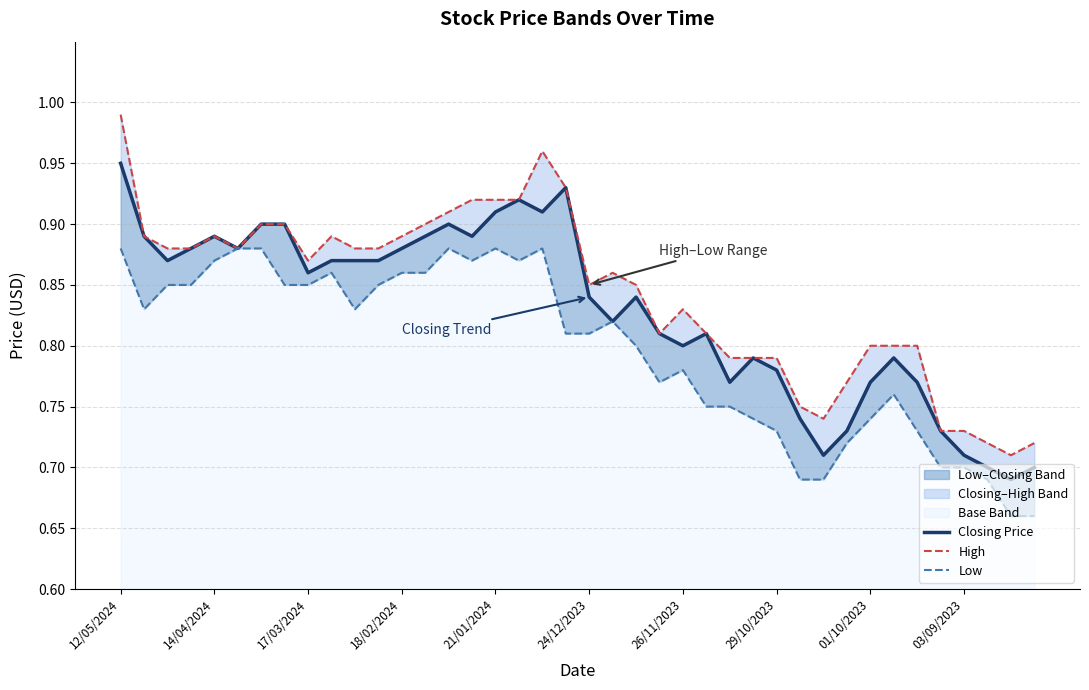

True or false: Closing Price has a value of 0.8 at 23.

True